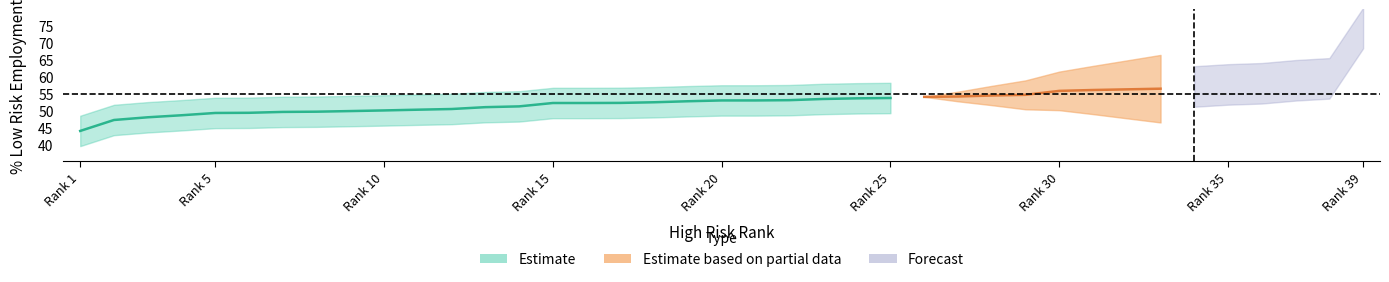

Does the chart display data point markers on the line(s)?

No